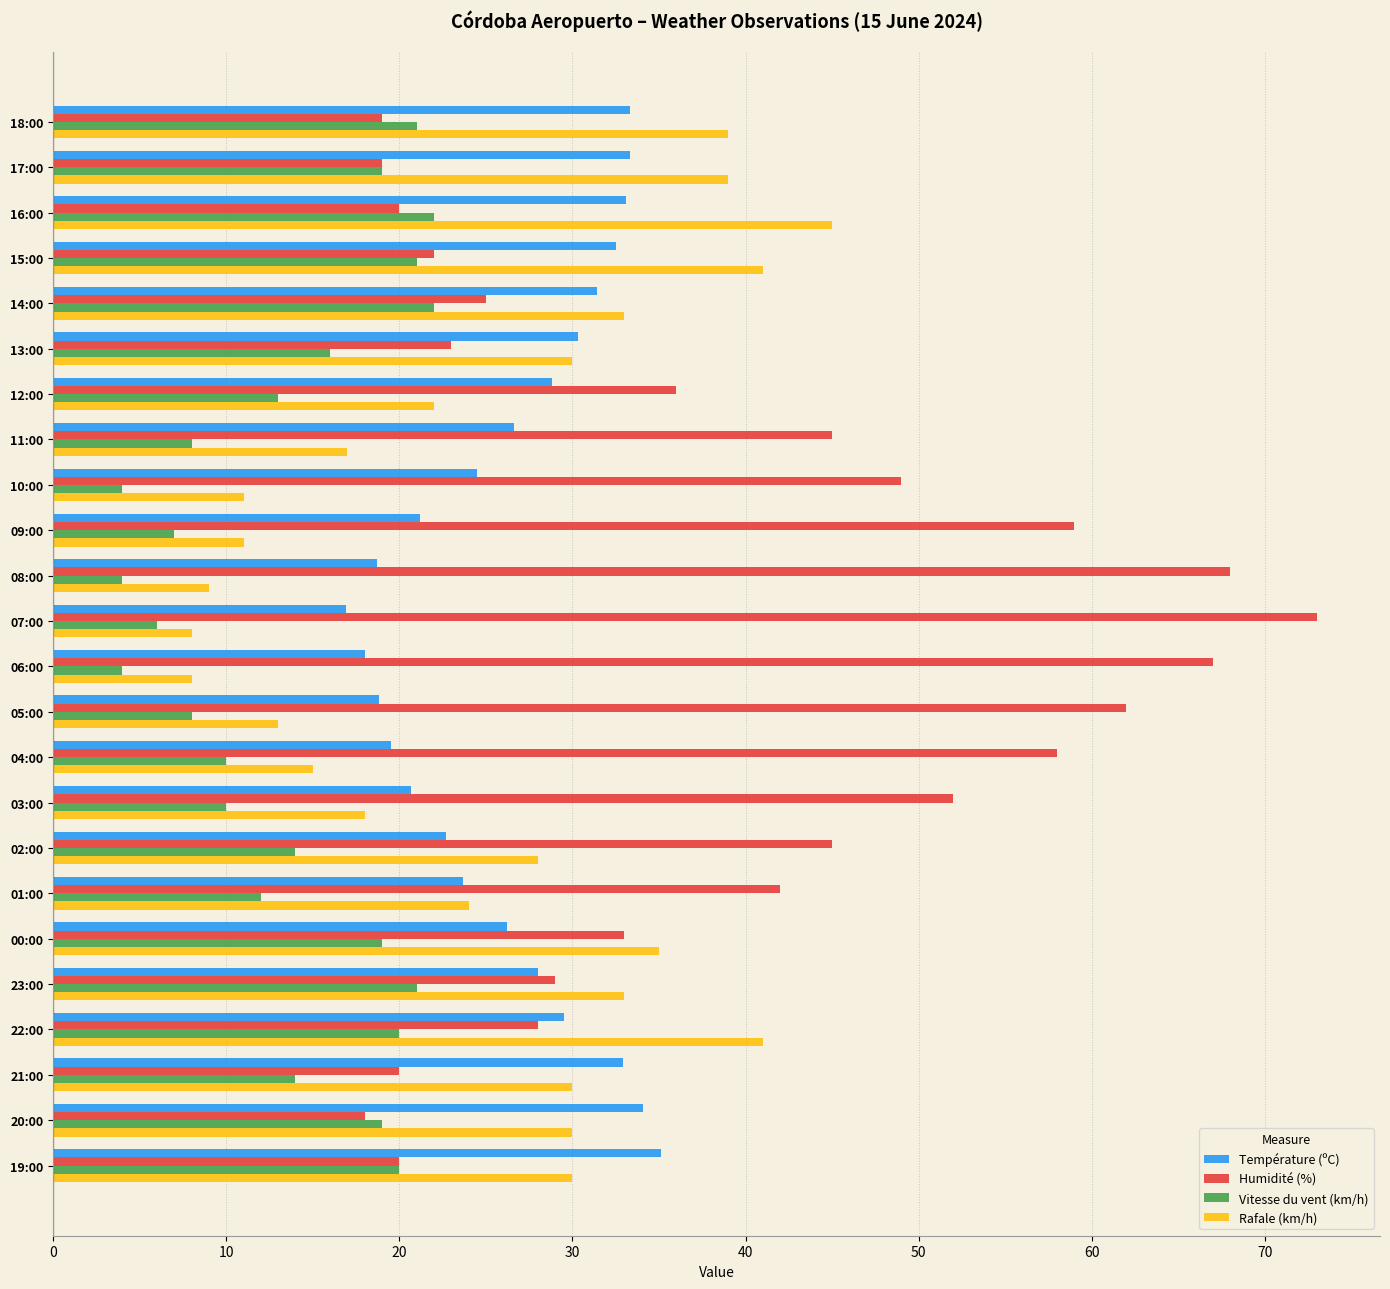

Rank the series by their maximum value, from lowest to highest.

Vitesse du vent (km/h), Température (ºC), Rafale (km/h), Humidité (%)